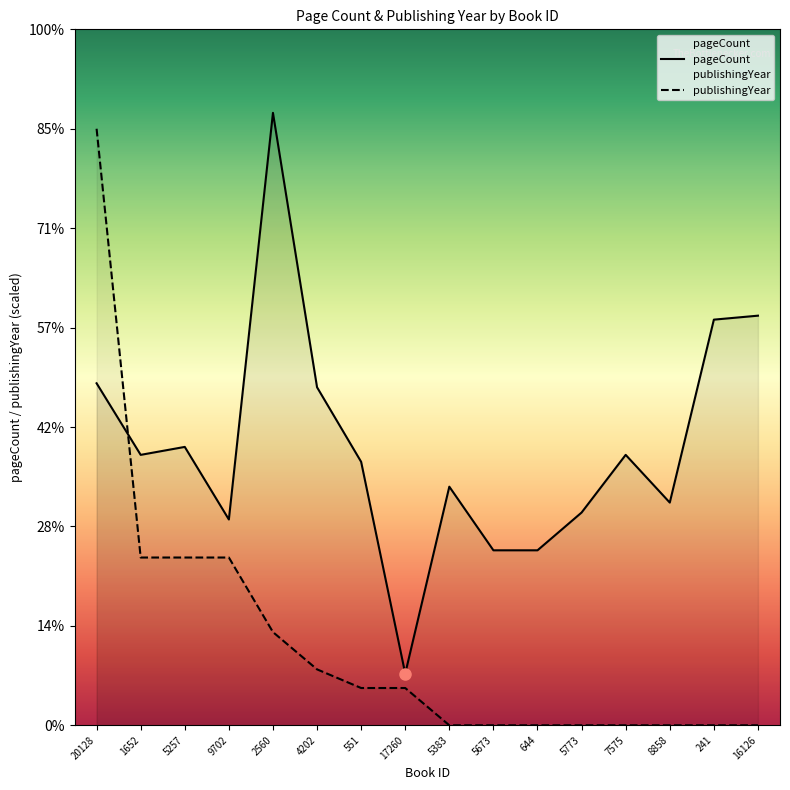

Which has a higher value, 7575 or 2560?

2560